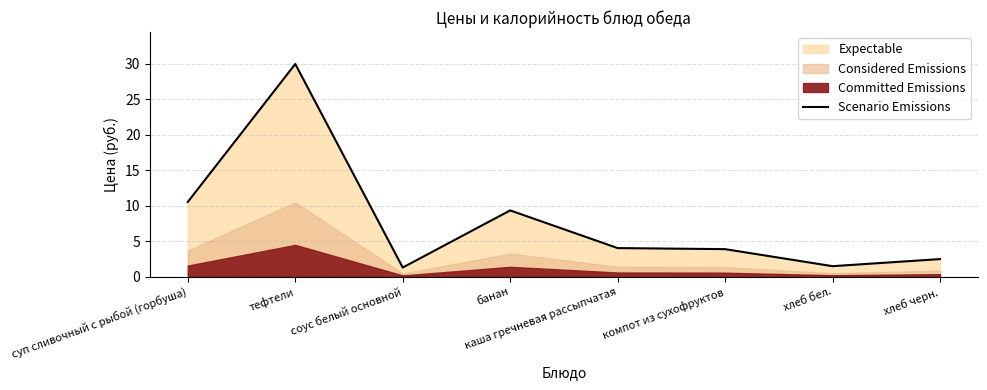

What is the change in value from суп сливочный с рыбой (горбуша) to тефтели?

+19.4